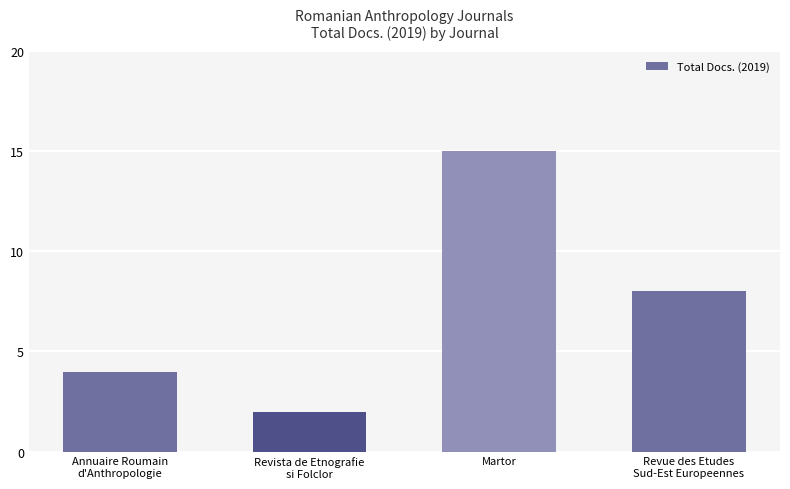

What position from the left is Annuaire Roumain
d'Anthropologie?

1